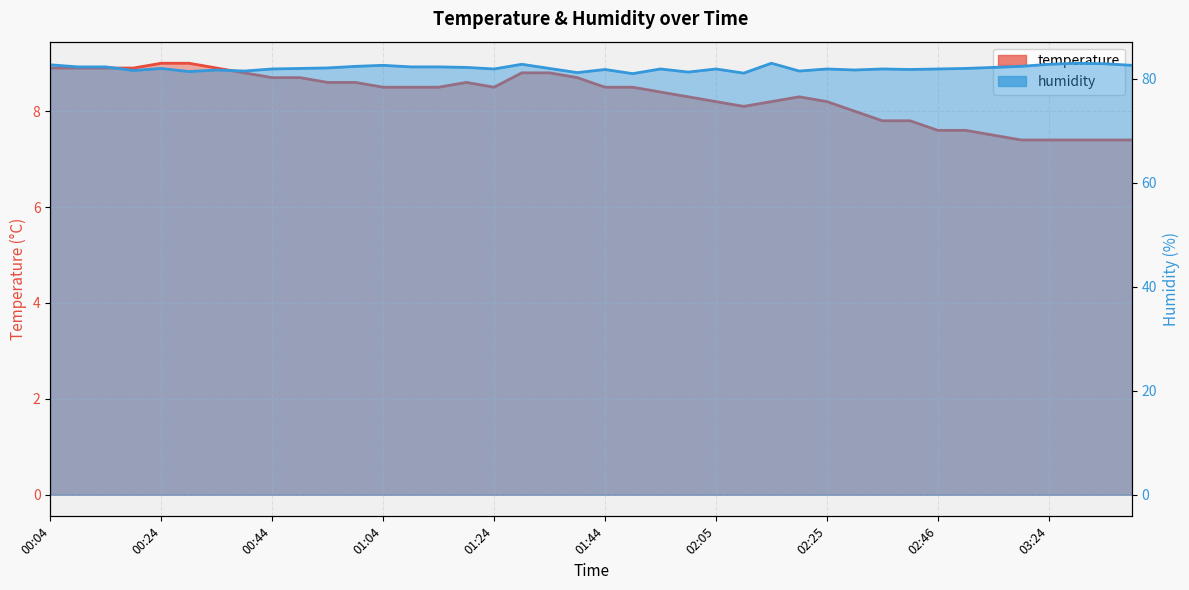

Is it true that humidity equals 82.6 at 39?

True